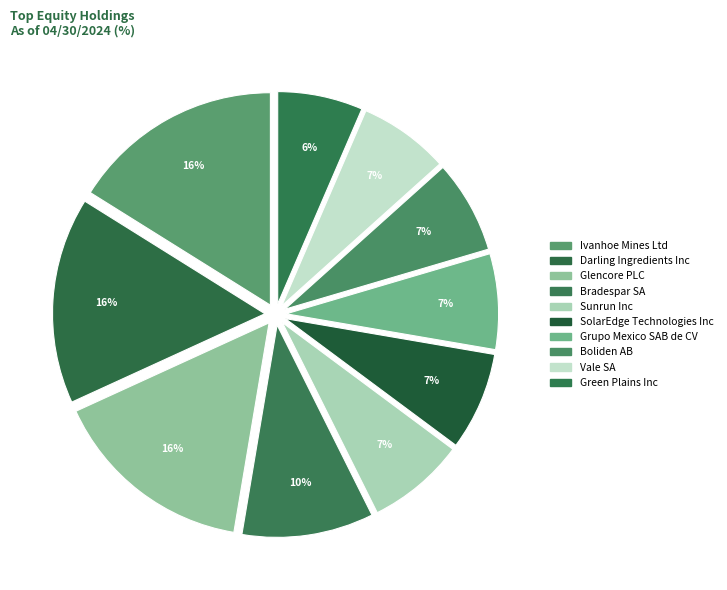

Which slice is the smallest?

Green Plains Inc